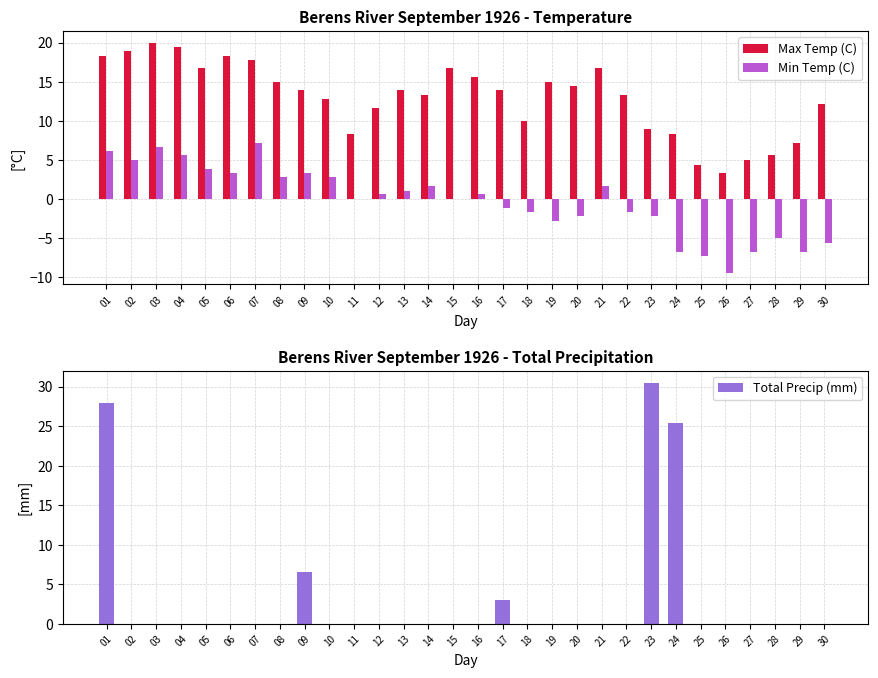

Count the number of categories in the chart.

30